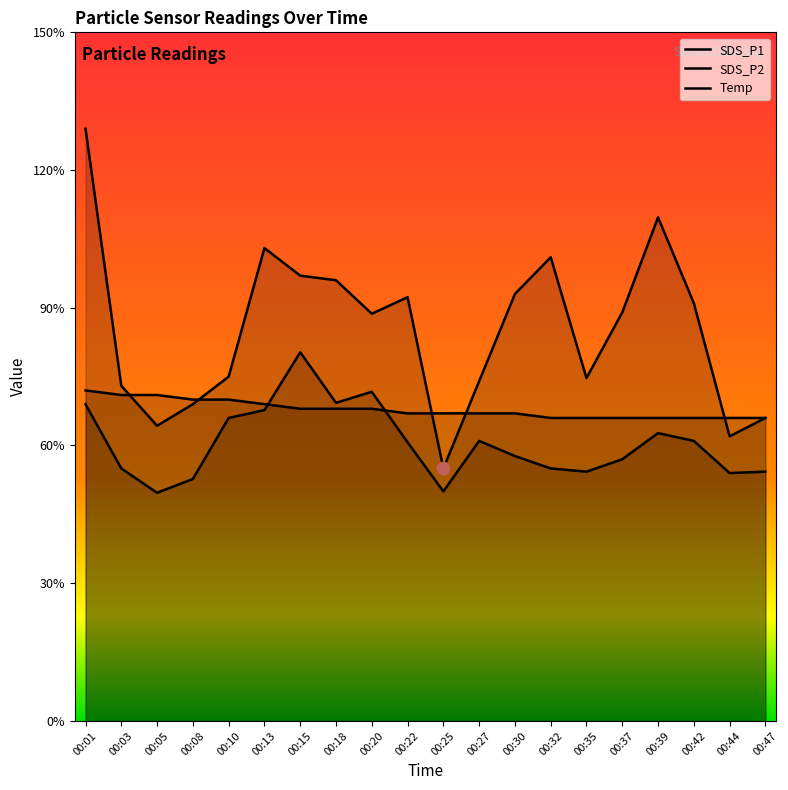

What are all the series names shown in the legend?

SDS_P1, SDS_P2, Temp